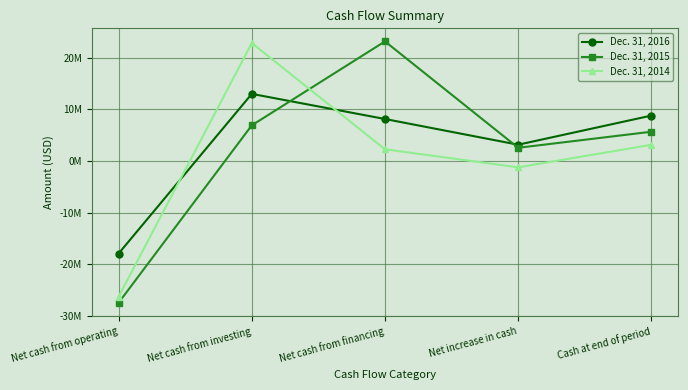

True or false: Dec. 31, 2014 has a value of -1695279 at Net increase in cash.

False